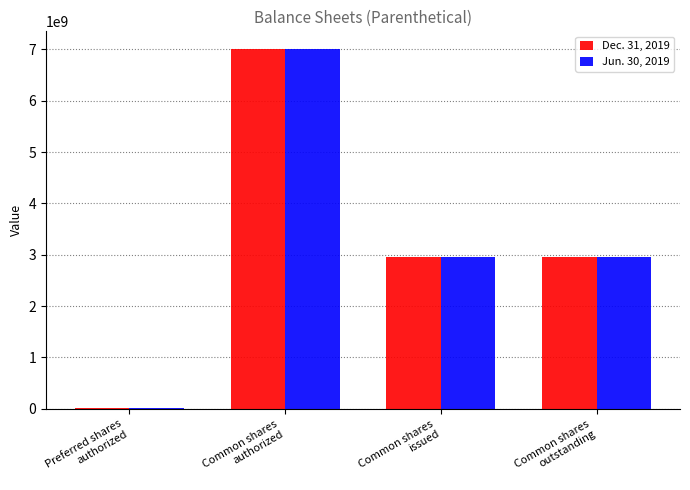

What is the difference between the Jun. 30, 2019 values at Common shares
issued and Common shares
authorized?

4035818460